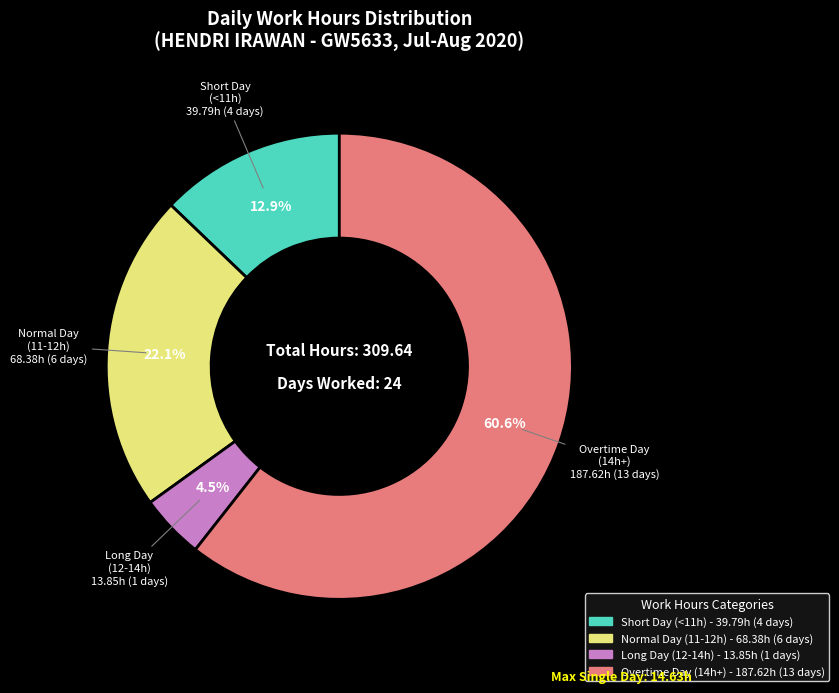

Is there a majority slice in this chart?

Yes